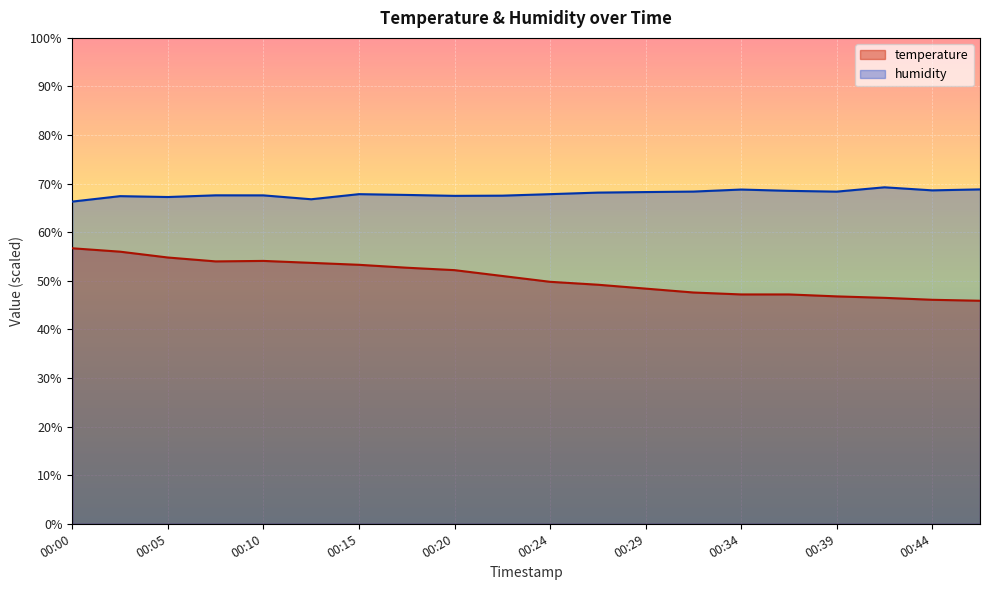

What is the spread (max minus min) of values at 00:12?

13.1